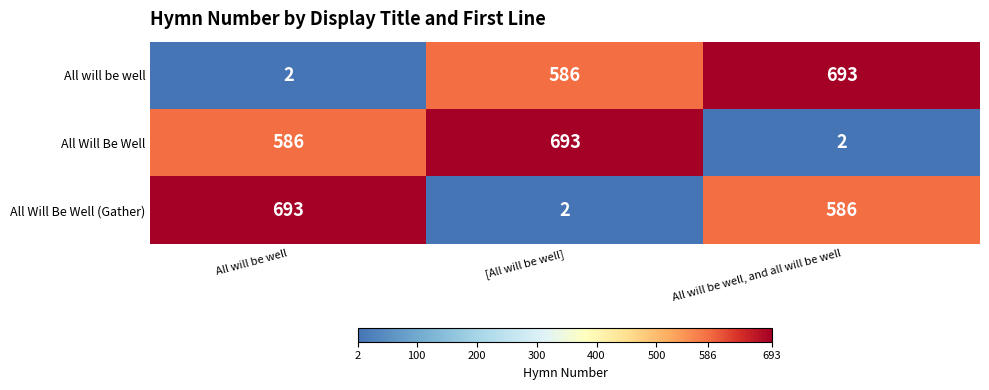

Reading left to right, extract all data points from this chart.

All will be well: 2	586	693
All Will Be Well: 586	693	2
All Will Be Well (Gather): 693	2	586